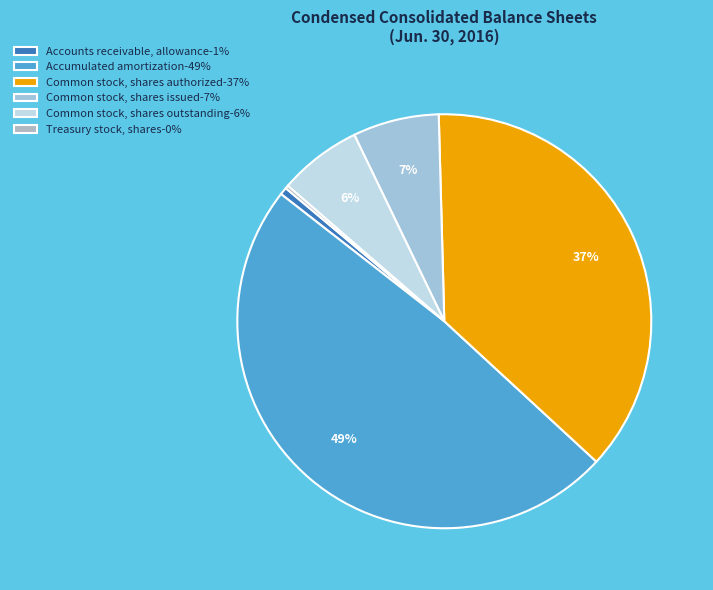

True or false: Treasury stock, shares accounts for 0% of the total.

True